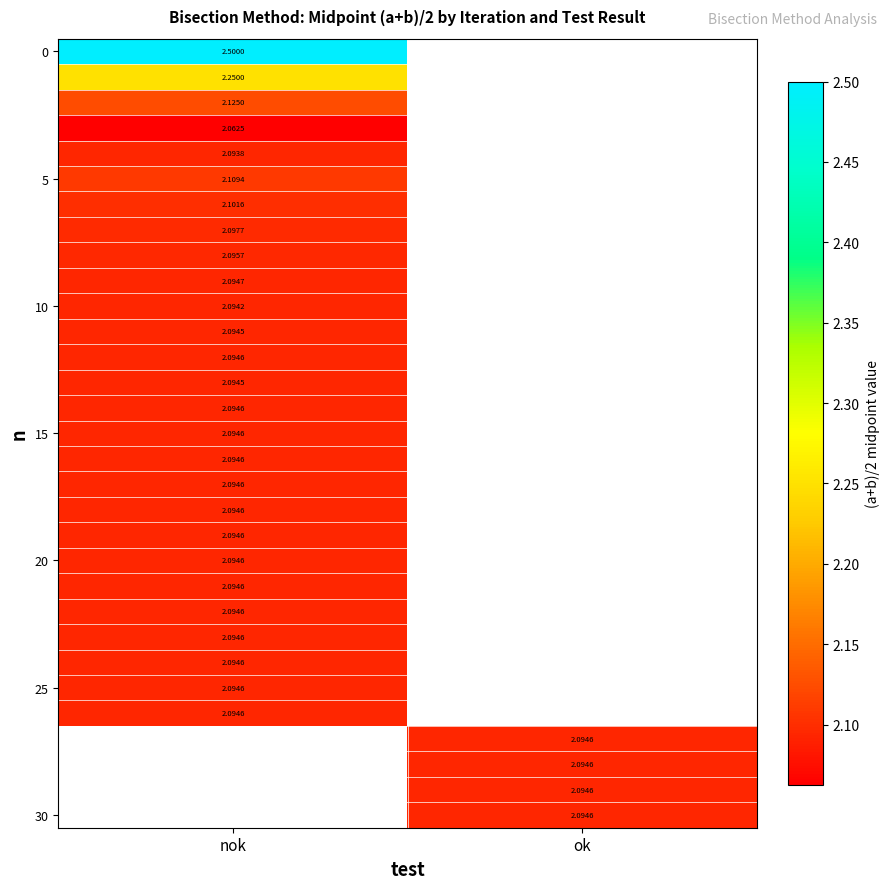

Which label corresponds to the largest value in the chart?

nok